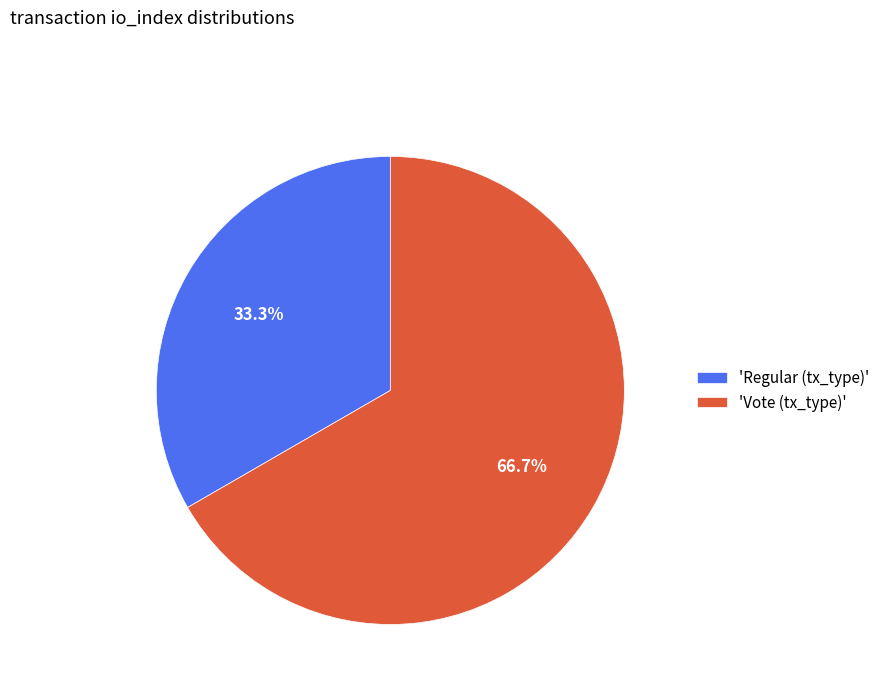

Which slice is the smallest?

'Regular (tx_type)'